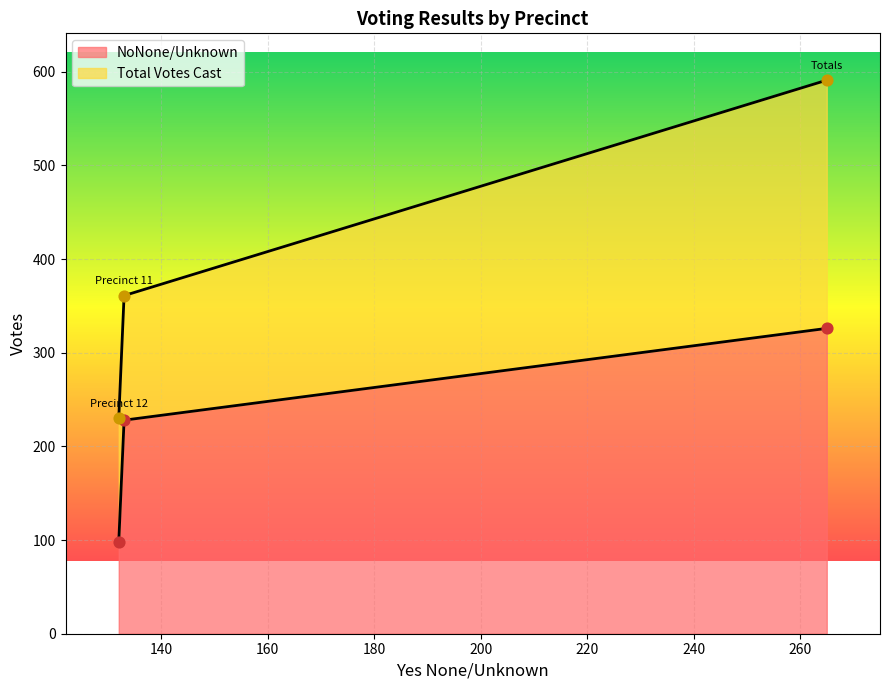

What are all the series names shown in the legend?

NoNone/Unknown, Total Votes Cast